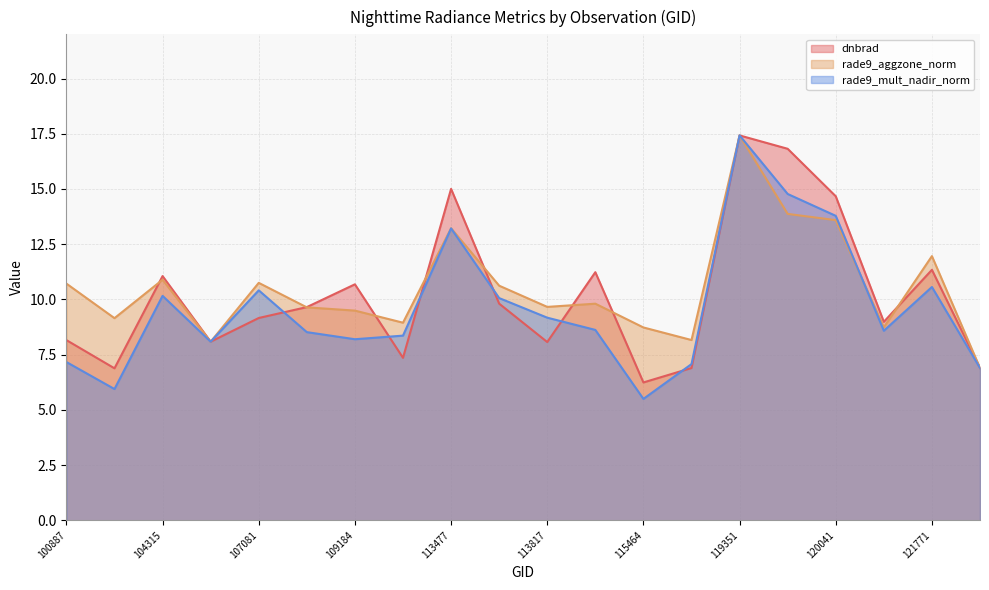

How many intersections are there between rade9_aggzone_norm and dnbrad?

10